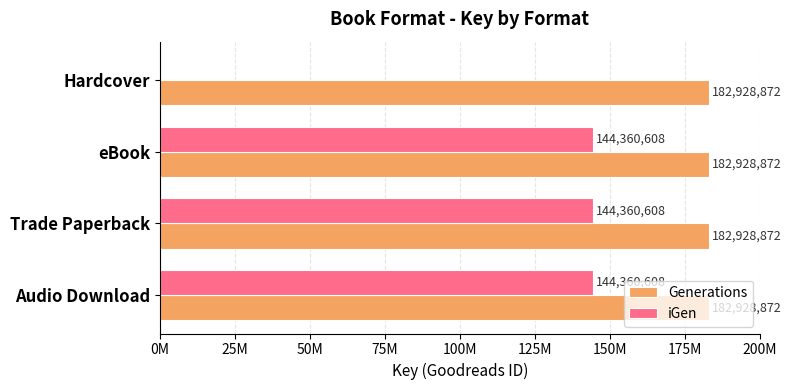

Which series has the largest range (max minus min)?

iGen